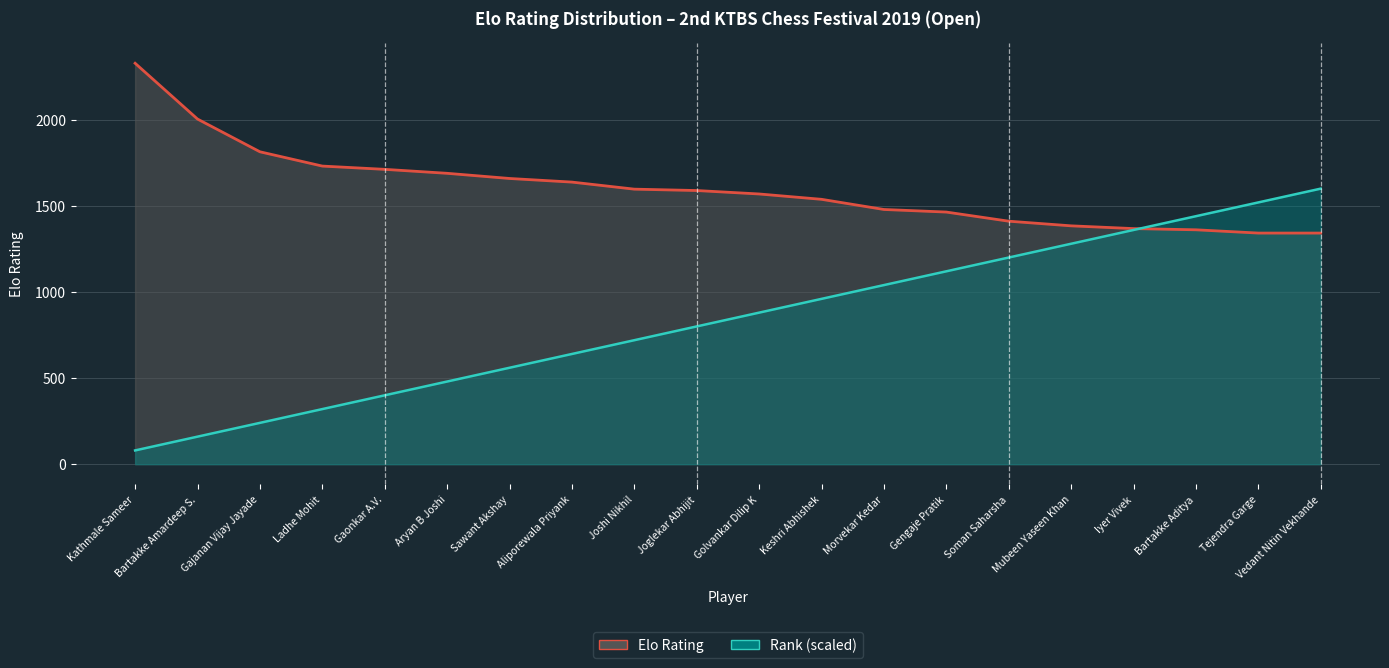

Rank the categories by Rank (scaled) value from highest to lowest.

Vedant Nitin Vekhande, Tejendra Garge, Bartakke Aditya, Iyer Vivek, Mubeen Yaseen Khan, Soman Saharsha, Gengaje Pratik, Morvekar Kedar, Keshri Abhishek, Golvankar Dilip K, Joglekar Abhijit, Joshi Nikhil, Aliporewala Priyank, Sawant Akshay, Aryan B Joshi, Gaonkar A.V., Ladhe Mohit, Gajanan Vijay Jayade, Bartakke Amardeep S., Kathmale Sameer